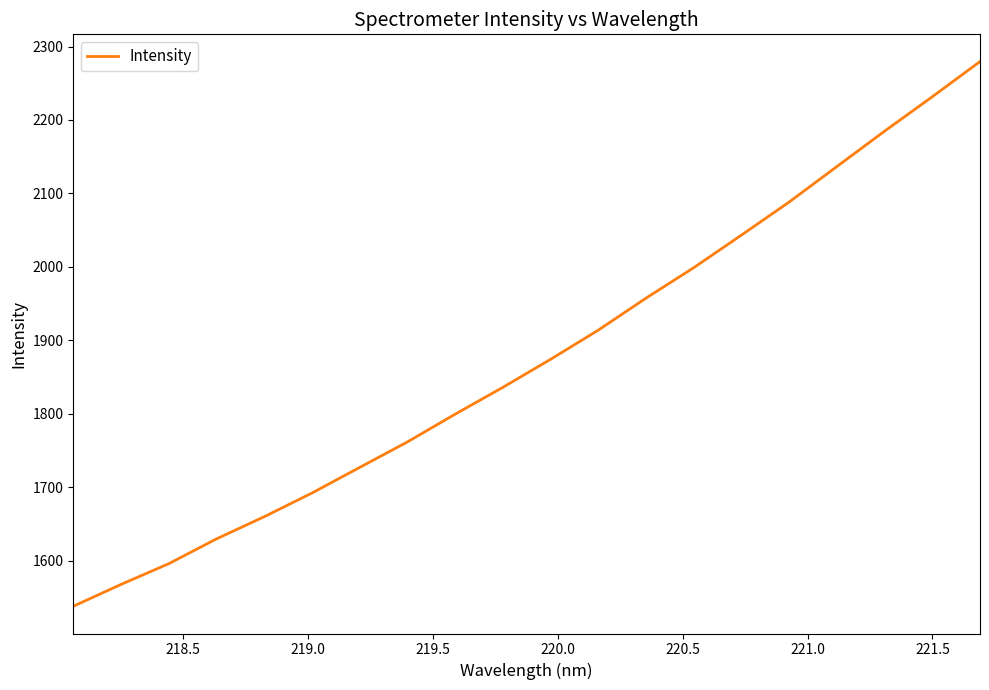

What is the difference between the second highest and minimum values?

693.8